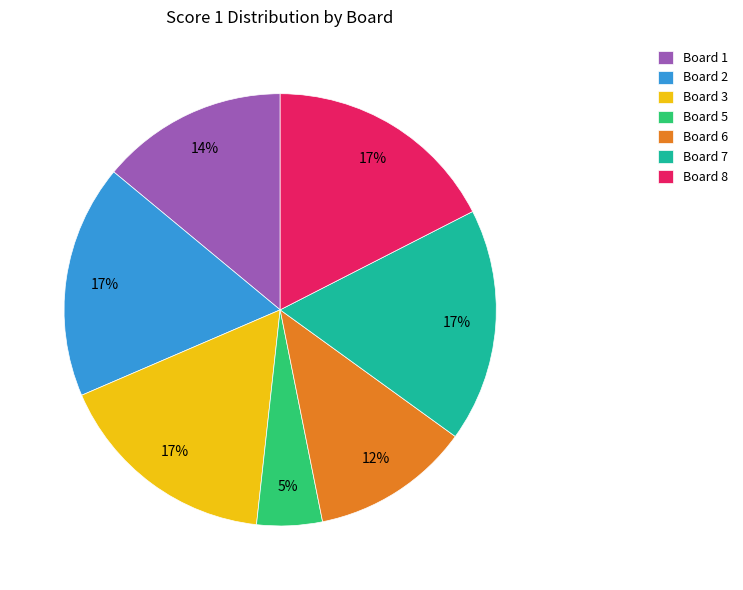

What percentage is the Board 1 slice, to the nearest percent?

14%